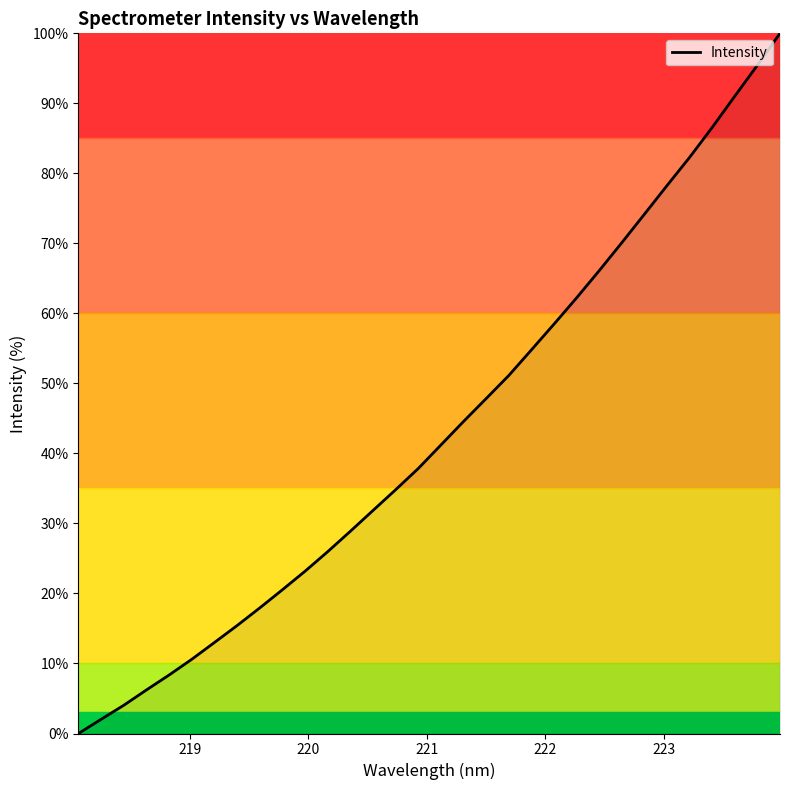

What is the difference between the maximum and minimum values?

100.0